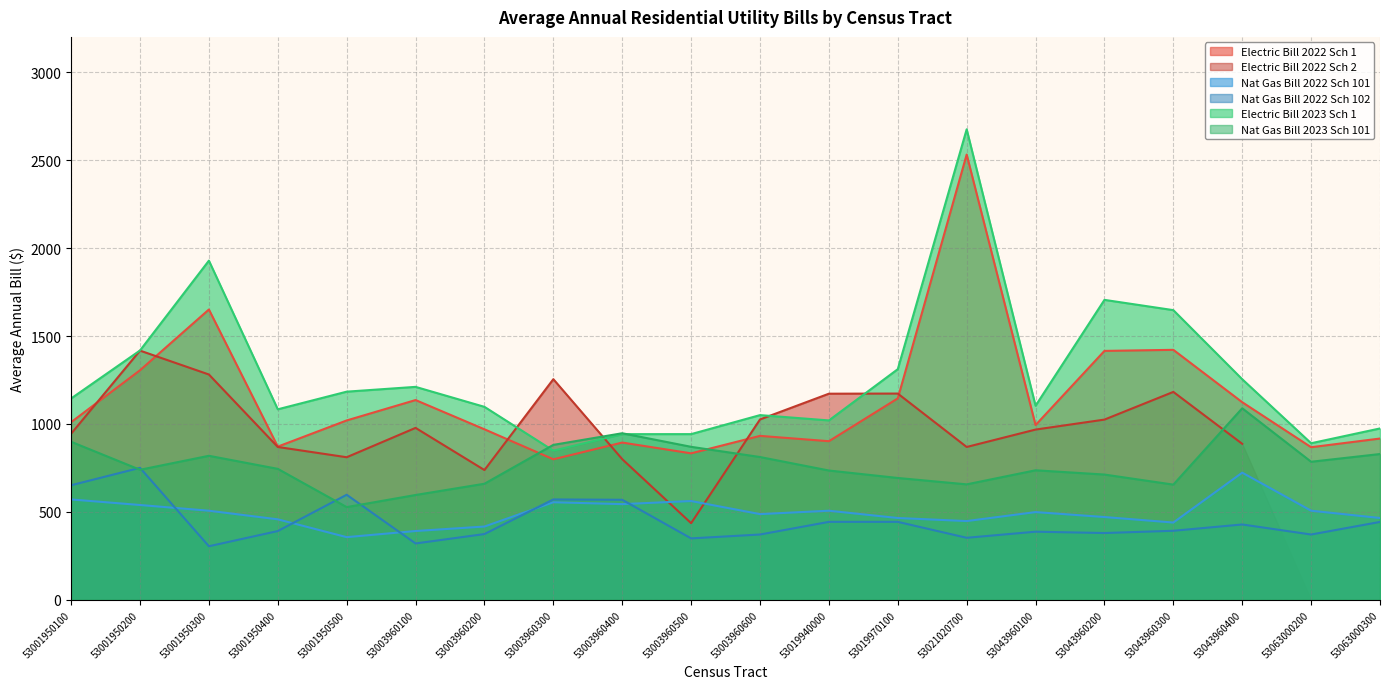

True or false: Nat Gas Bill 2022 Sch 101 and Electric Bill 2022 Sch 1 intersect in this chart.

False